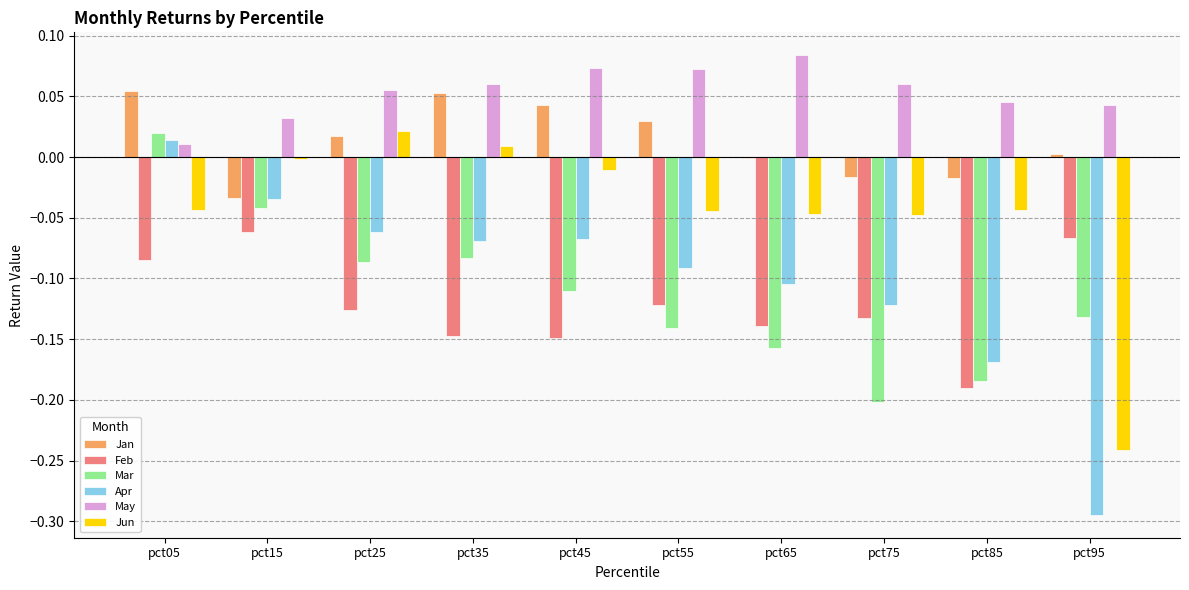

Between pct05 and pct95, which series saw the biggest shift?

Apr